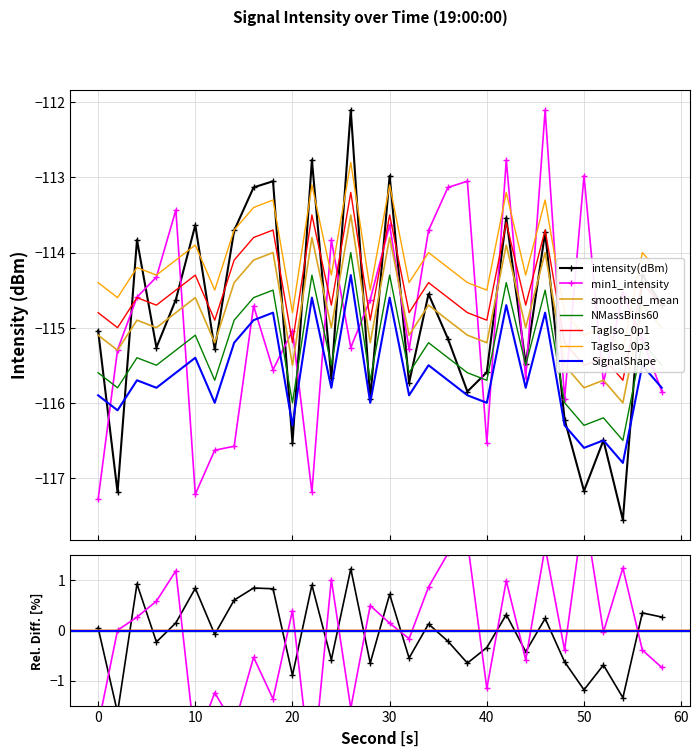

After their last crossing, which series has the higher values: intensity(dBm) or smoothed_mean?

intensity(dBm)